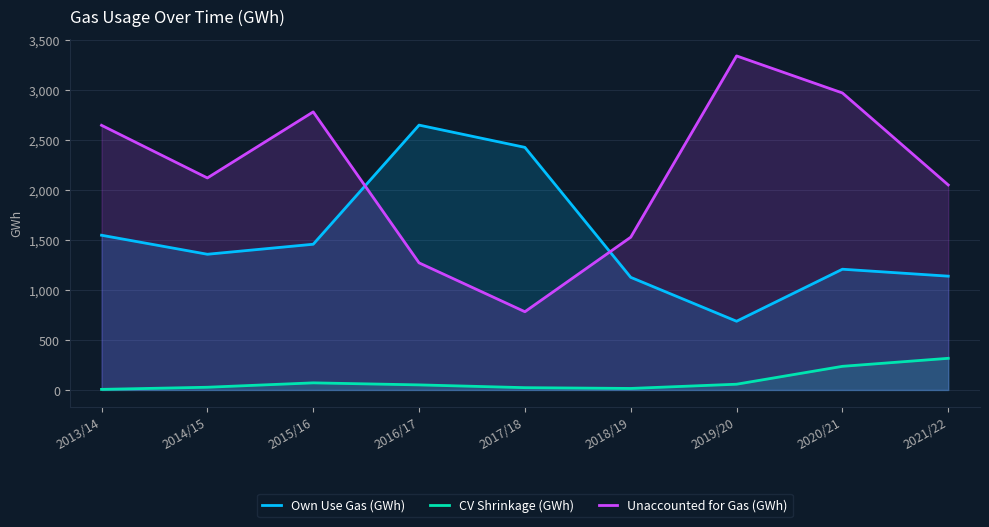

What is the difference between the CV Shrinkage (GWh) values at 2019/20 and 2016/17?

6.8